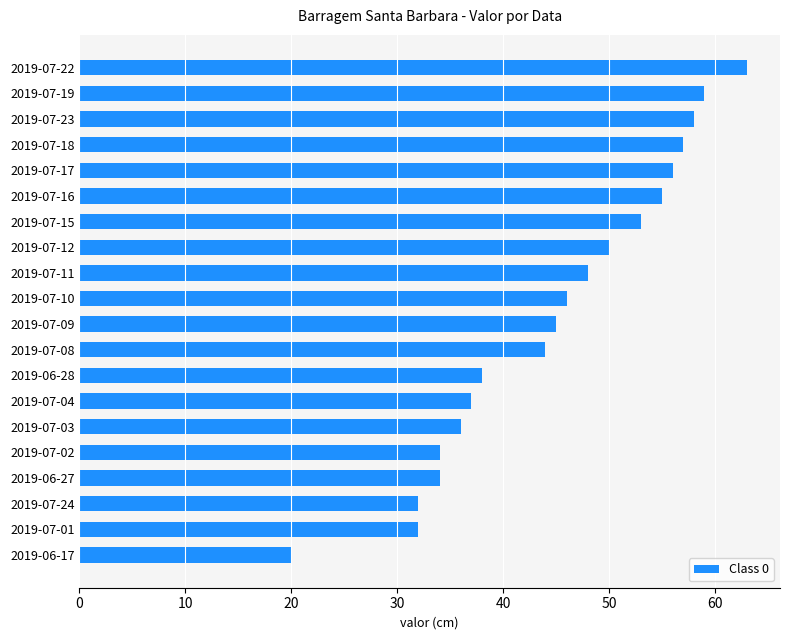

What is the difference between the maximum and minimum values?

43